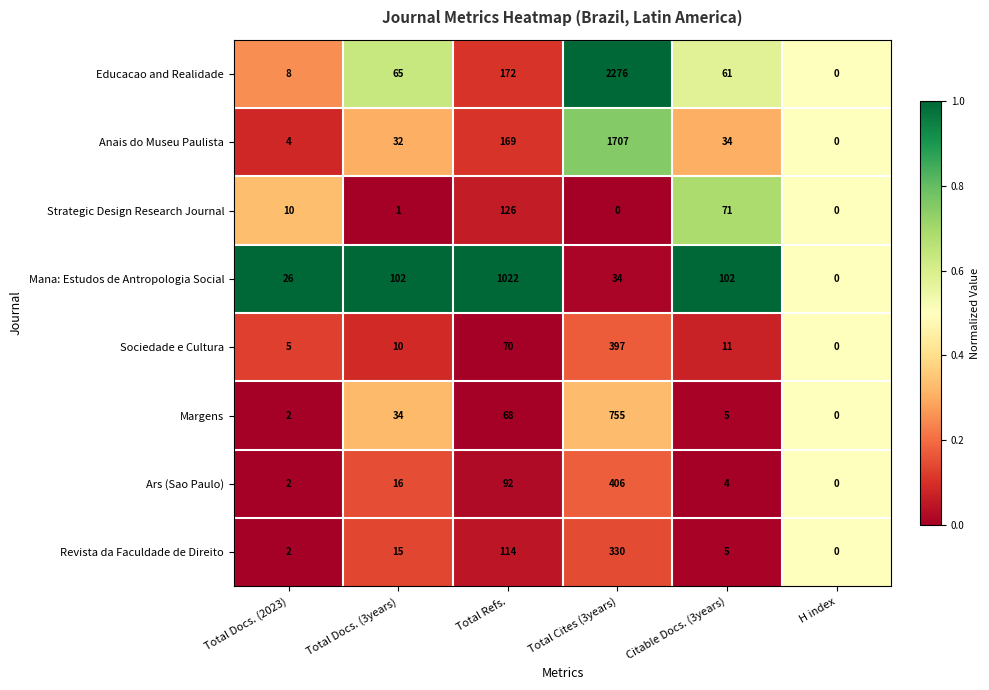

At Total Refs., list the series in order from largest to smallest.

Mana: Estudos de Antropologia Social, Educacao and Realidade, Anais do Museu Paulista, Strategic Design Research Journal, Revista da Faculdade de Direito, Ars (Sao Paulo), Sociedade e Cultura, Margens